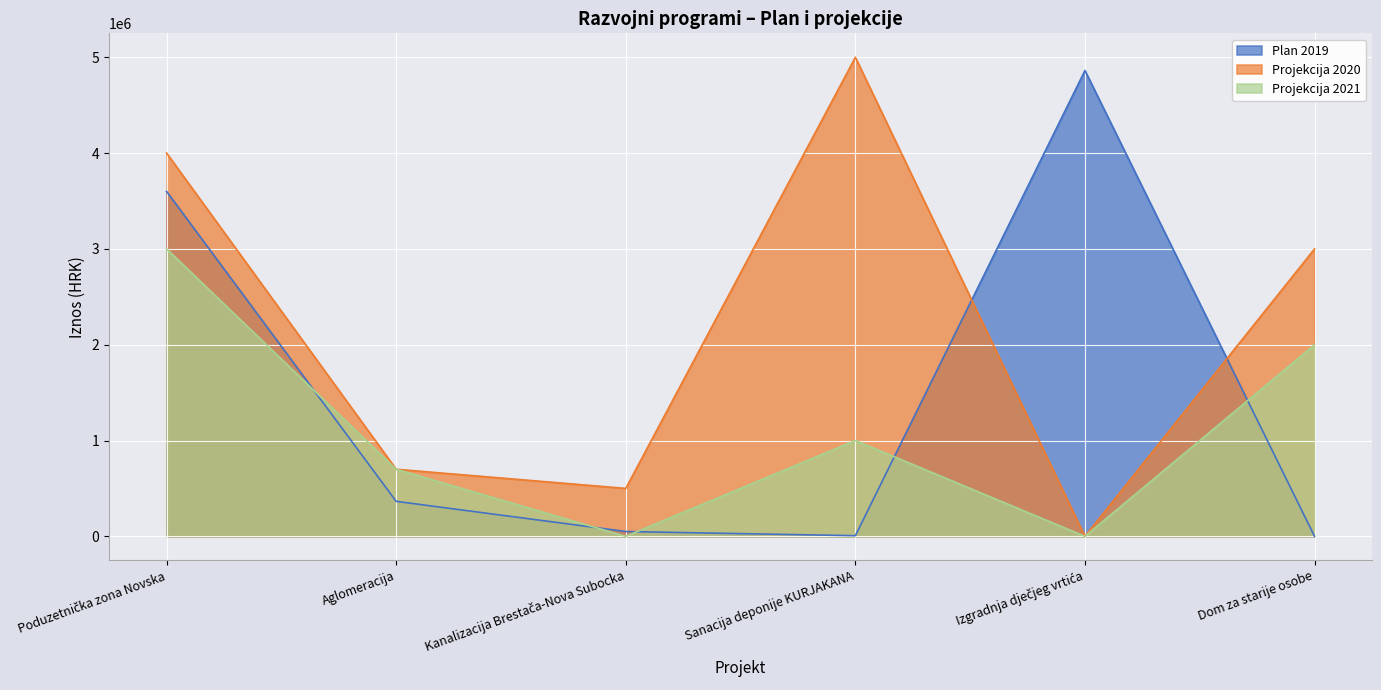

How many values in Projekcija 2021 are above zero?

4